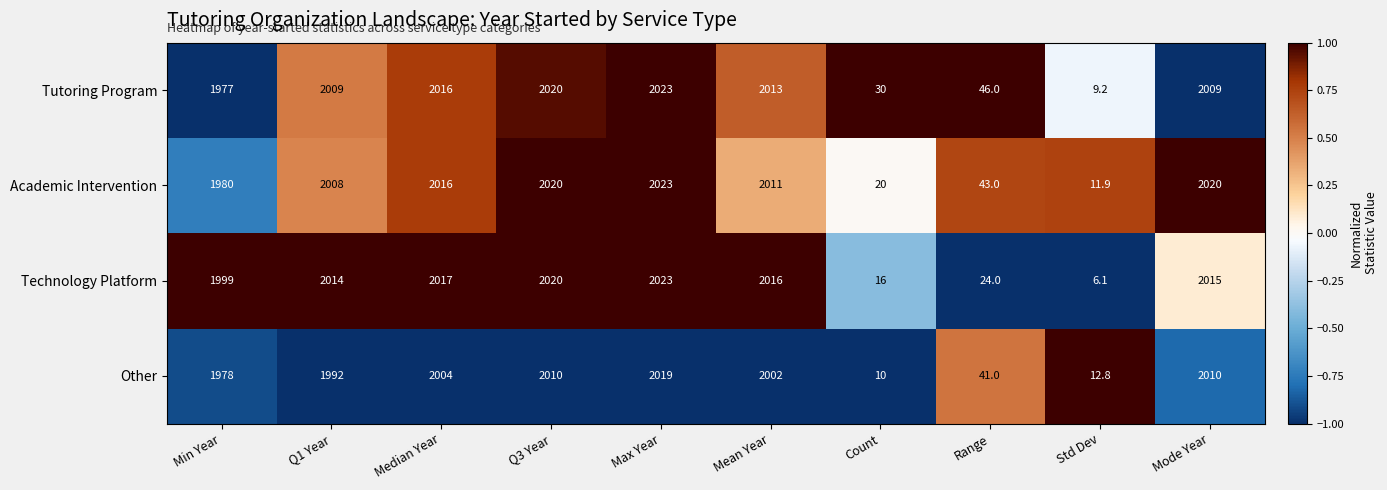

Which series has the largest total across all categories?

Academic Intervention